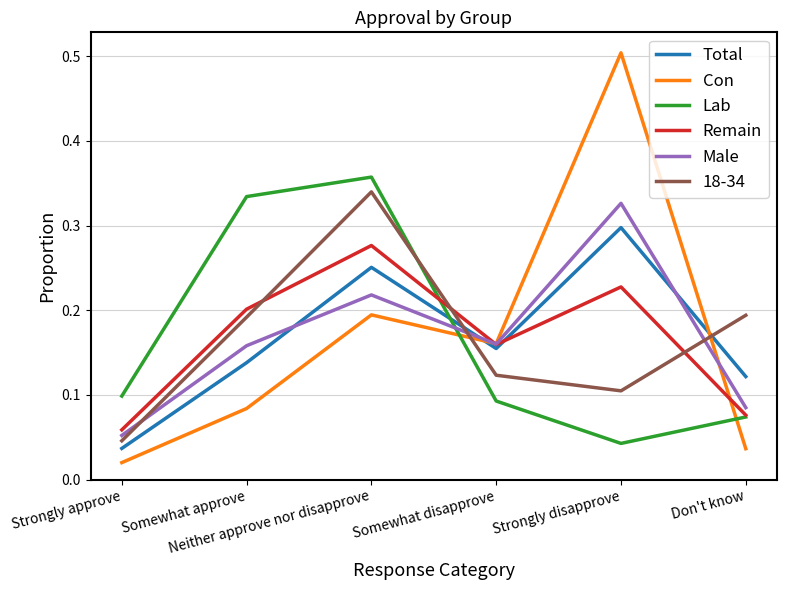

After their last crossing, which series has the higher values: Lab or Con?

Lab